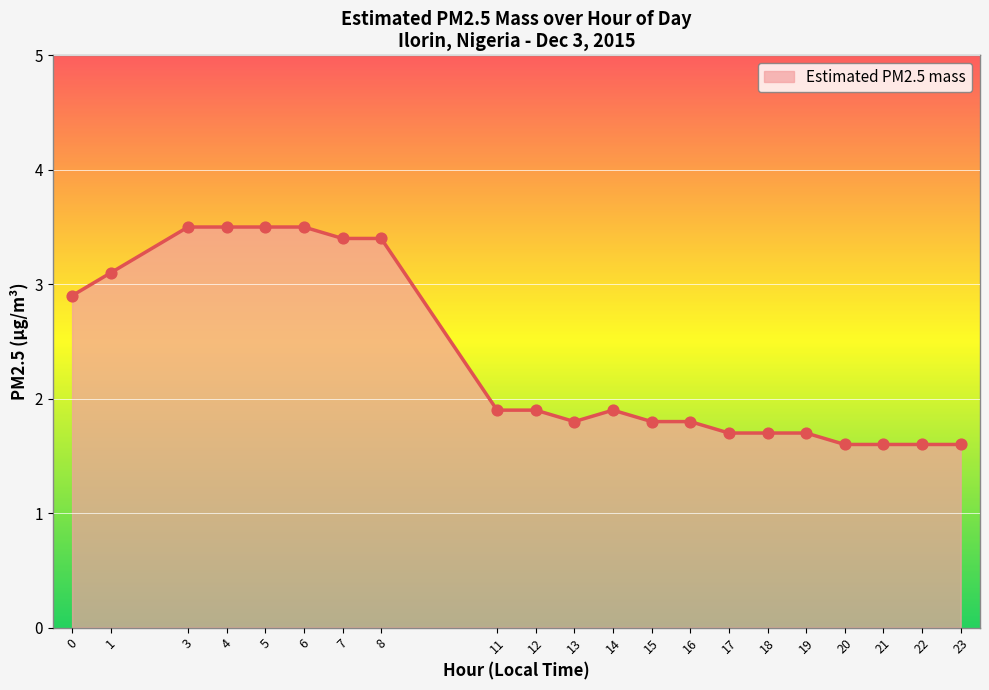

Approximately how many times larger is the value at 13 compared to 22?

1.1